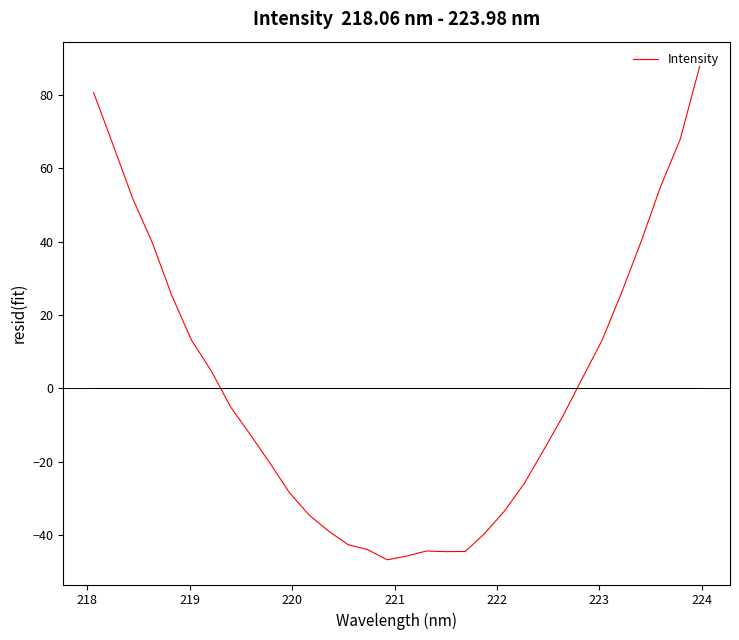

Reading right to left, extract all data points from this chart.

87.9	67.9	55.1	40.1	26.1	13.1	2.9	-7.5	-16.9	-26.1	-33.5	-39.5	-44.5	-44.5	-44.3	-45.7	-46.7	-43.9	-42.6	-38.9	-34.4	-28.4	-20.3	-12.5	-5.0	4.9	13.2	25.3	39.8	51.8	66.4	80.7